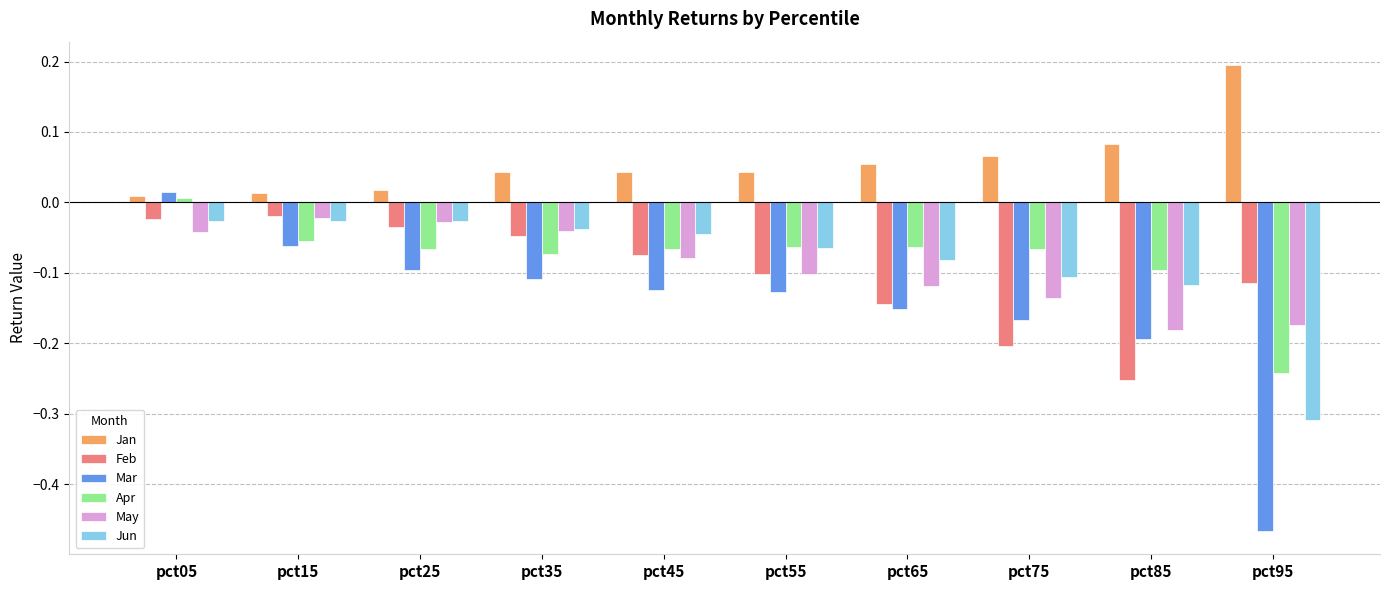

How many values in the Apr series are below 0?

9